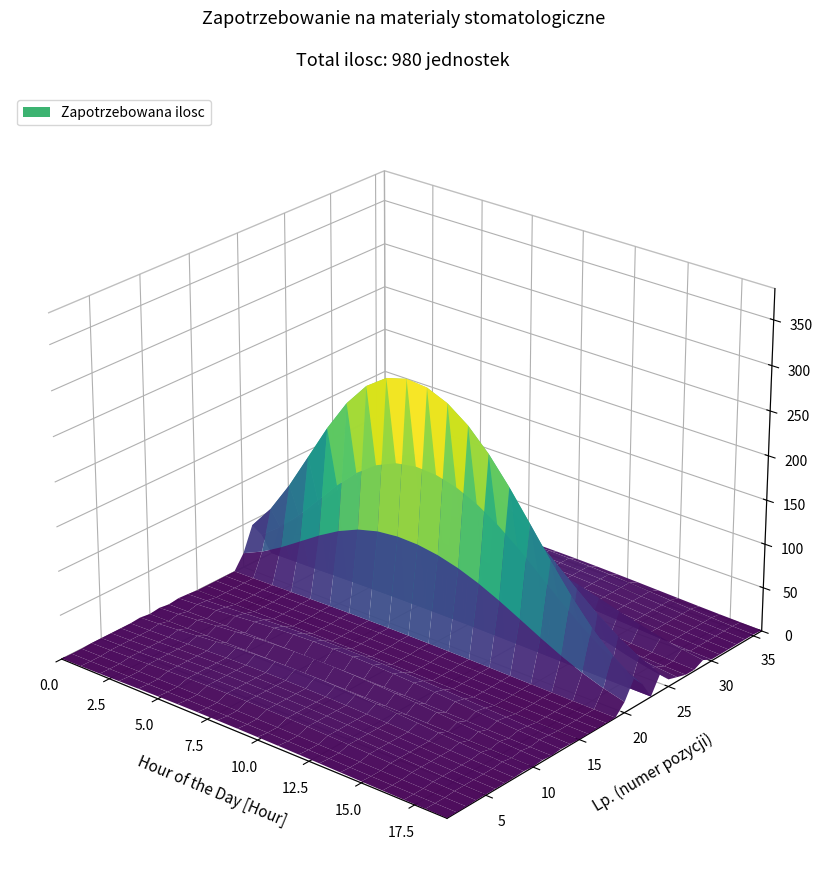

Reading left to right, transcribe all the data shown in this chart.

3	2	2	6	6	6	6	6	12	3	12	3	12	8	2	2	2	3	3	90	240	150	3	150	60	36	12	12	50	12	12	12	12	12	12	6